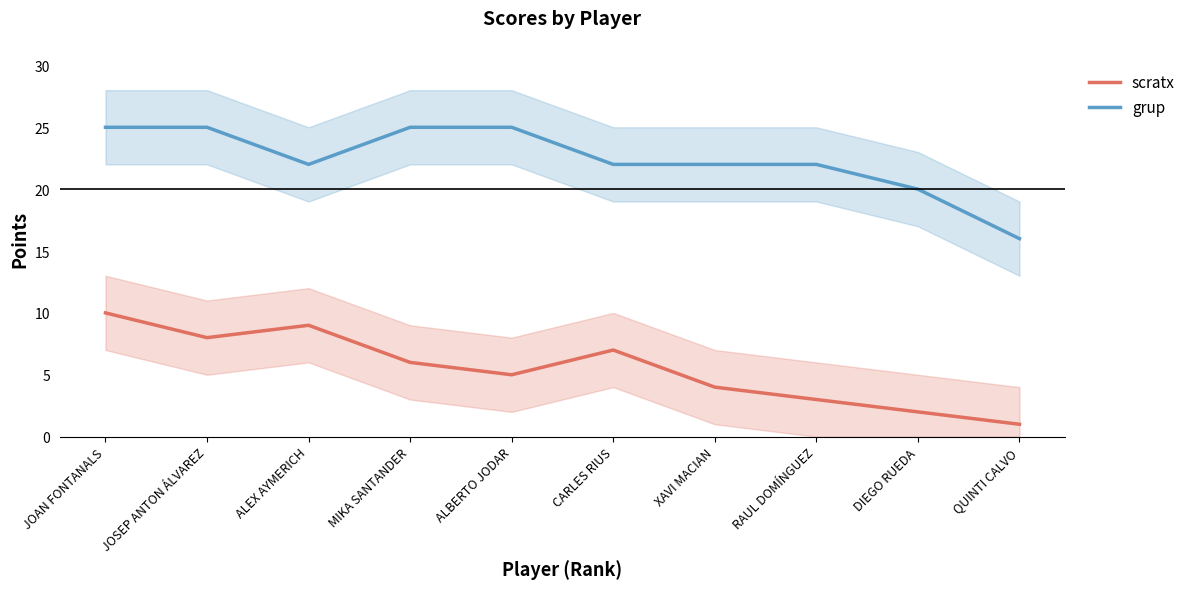

True or false: grup and scratx intersect in this chart.

False